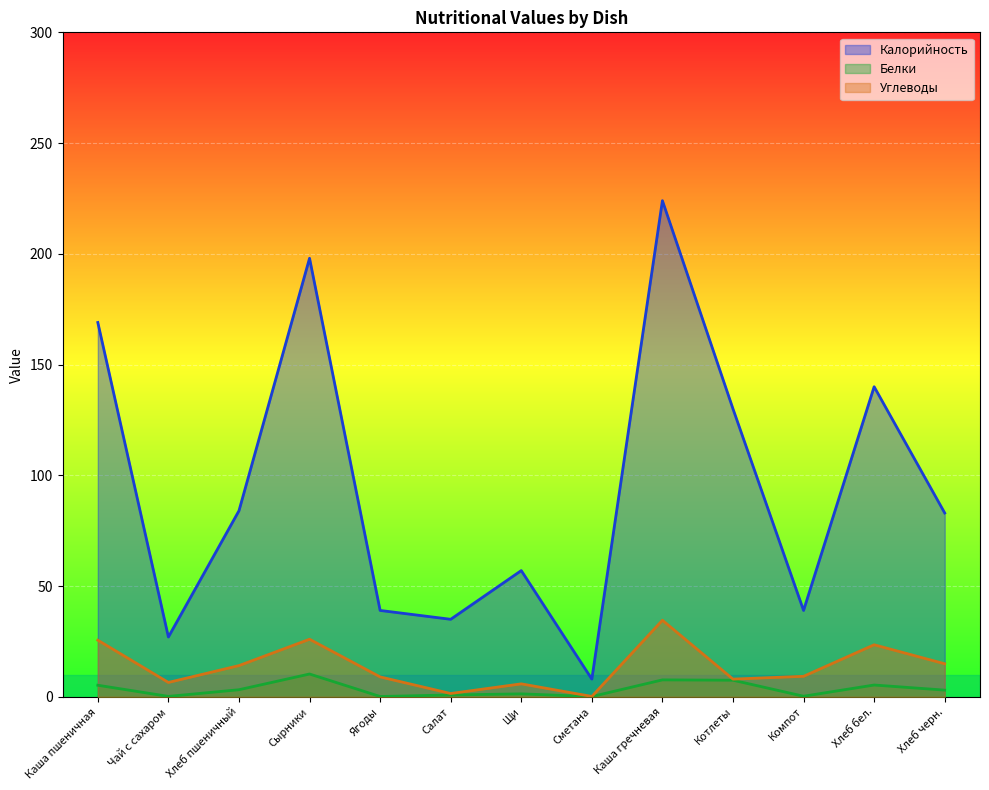

True or false: Калорийность has a value of 211.1 at Котлеты.

False